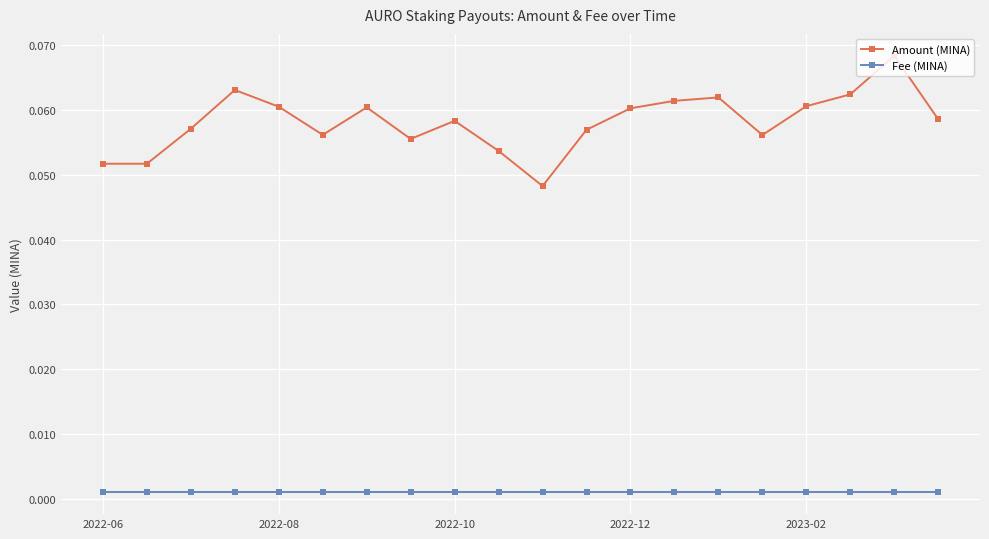

At how many categories does at least one series exceed 0?

20